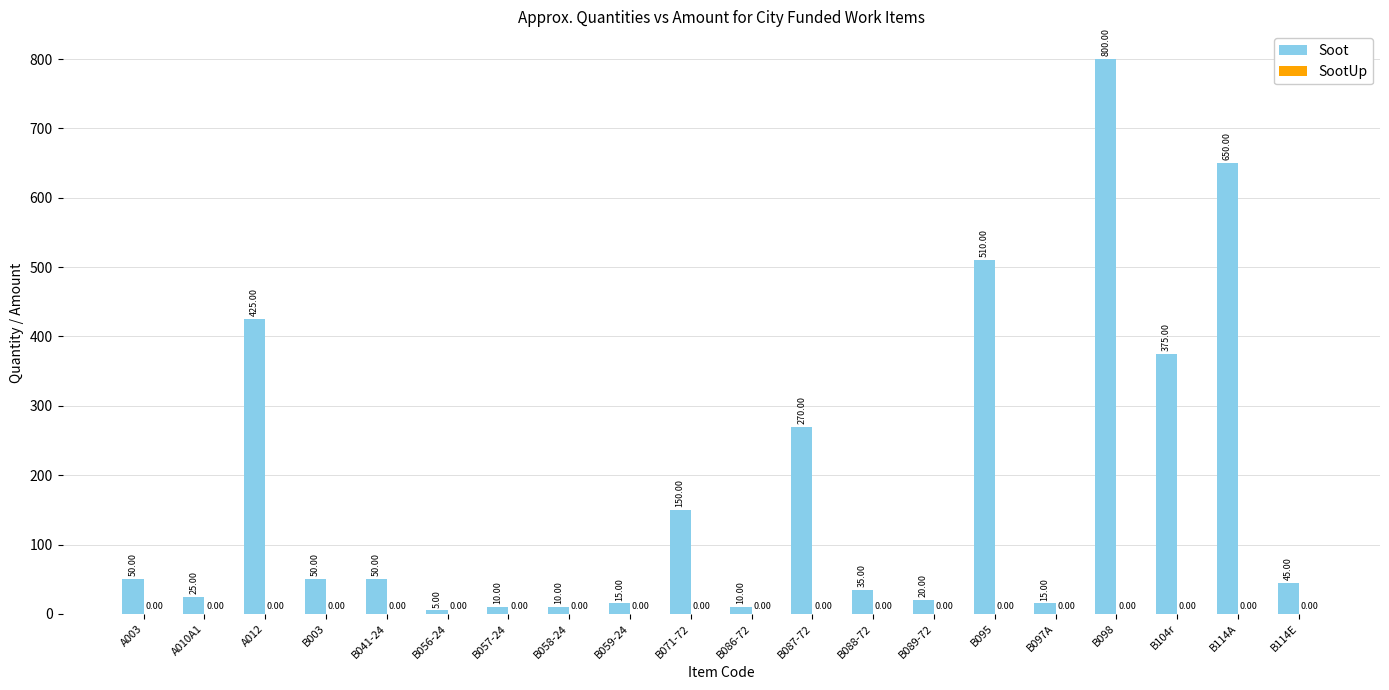

What is the difference between the values at B059-24 and B058-24?

5